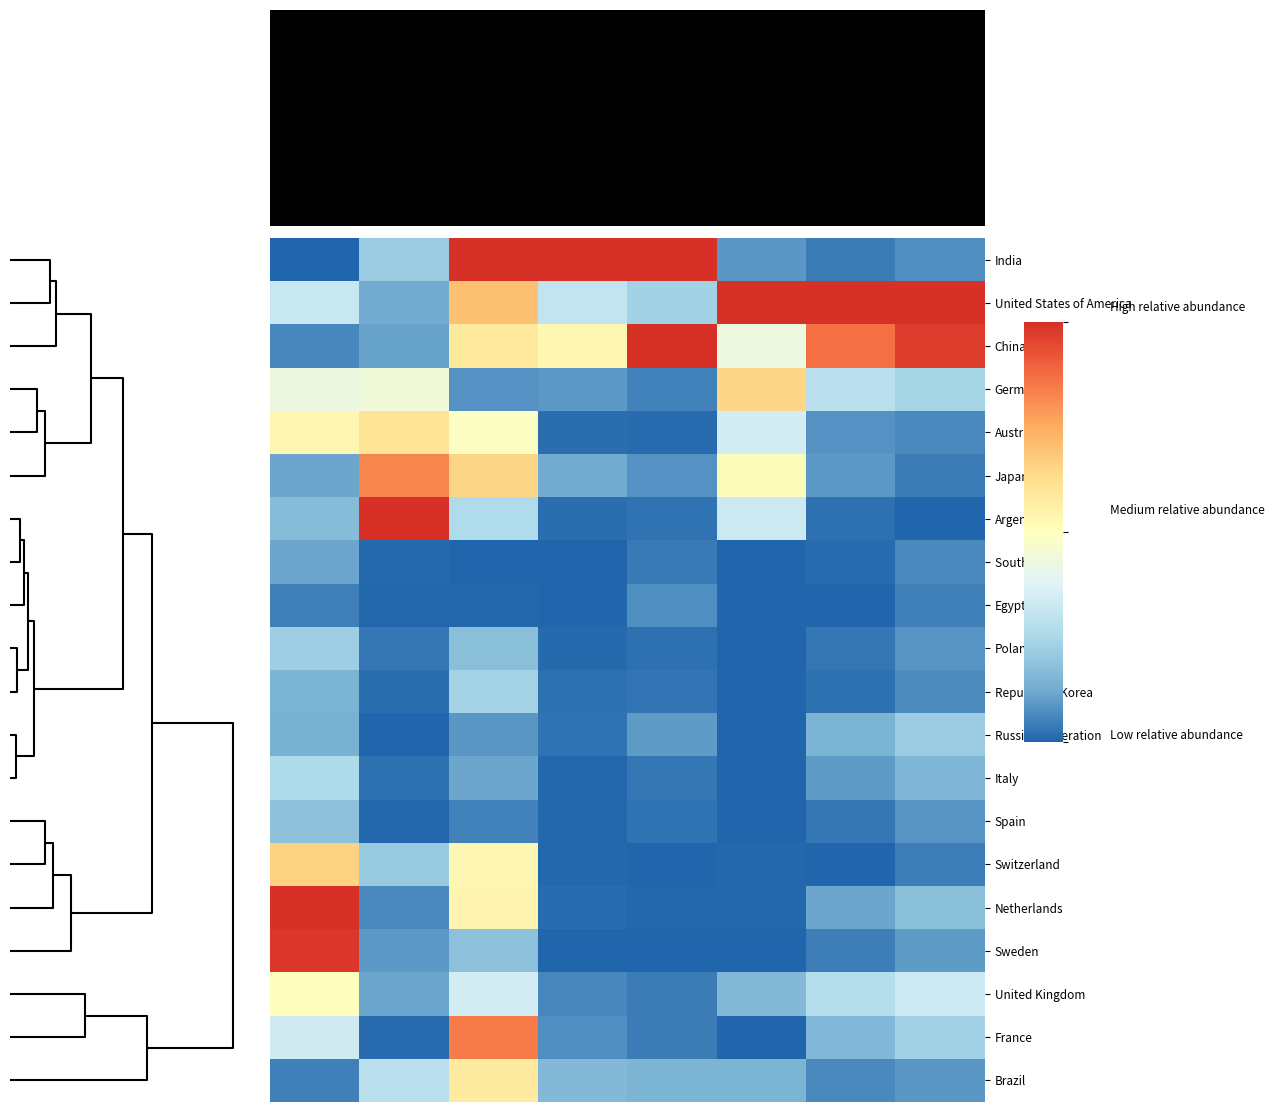

Reading right to left, list all the values displayed in this chart.

India: 0.1	0.0	0.1	1.0	1.0	1.0	0.2	0.0
United States of America: 1.0	1.0	1.0	0.2	0.3	0.7	0.1	0.3
China: 1.0	0.9	0.4	1.0	0.5	0.6	0.1	0.1
Germany: 0.2	0.3	0.6	0.1	0.1	0.1	0.4	0.4
Australia: 0.1	0.1	0.3	0.0	0.0	0.5	0.6	0.5
Japan: 0.0	0.1	0.5	0.1	0.1	0.7	0.8	0.1
Argentina: 0.0	0.0	0.3	0.0	0.0	0.3	1.0	0.2
South Africa: 0.1	0.0	0.0	0.0	0.0	0.0	0.0	0.1
Egypt: 0.0	0.0	0.0	0.1	0.0	0.0	0.0	0.0
Poland: 0.1	0.0	0.0	0.0	0.0	0.2	0.0	0.2
Republic of Korea: 0.1	0.0	0.0	0.0	0.0	0.2	0.0	0.1
Russian Federation: 0.2	0.1	0.0	0.1	0.0	0.1	0.0	0.1
Italy: 0.2	0.1	0.0	0.0	0.0	0.1	0.0	0.3
Spain: 0.1	0.0	0.0	0.0	0.0	0.1	0.0	0.2
Switzerland: 0.0	0.0	0.0	0.0	0.0	0.5	0.2	0.7
Netherlands: 0.2	0.1	0.0	0.0	0.0	0.5	0.1	1.0
Sweden: 0.1	0.0	0.0	0.0	0.0	0.2	0.1	1.0
United Kingdom: 0.3	0.3	0.2	0.0	0.1	0.3	0.1	0.5
France: 0.2	0.2	0.0	0.0	0.1	0.8	0.0	0.3
Brazil: 0.1	0.1	0.1	0.1	0.2	0.6	0.3	0.1